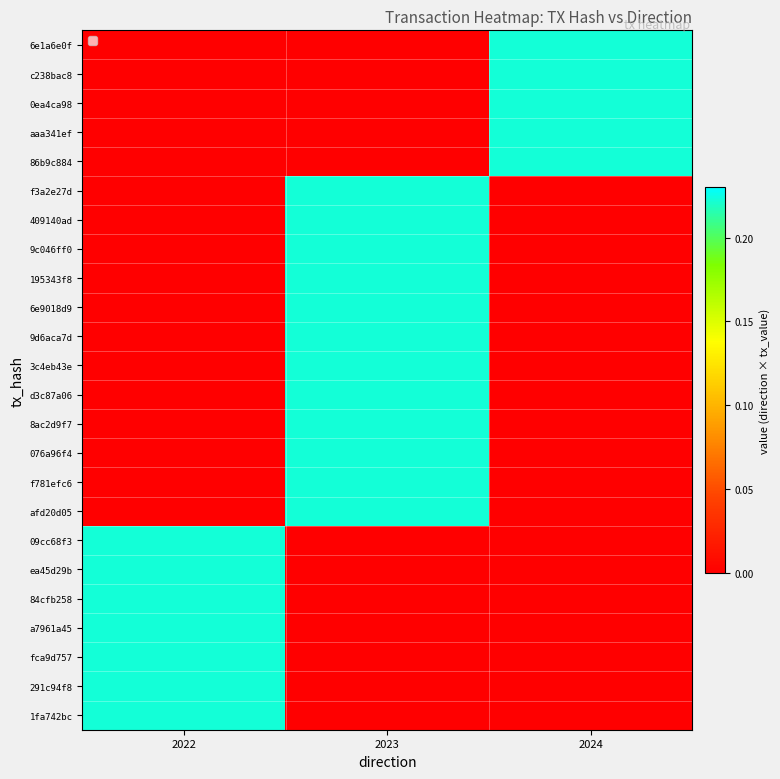

What is the total value across all series at 2023?

2.7